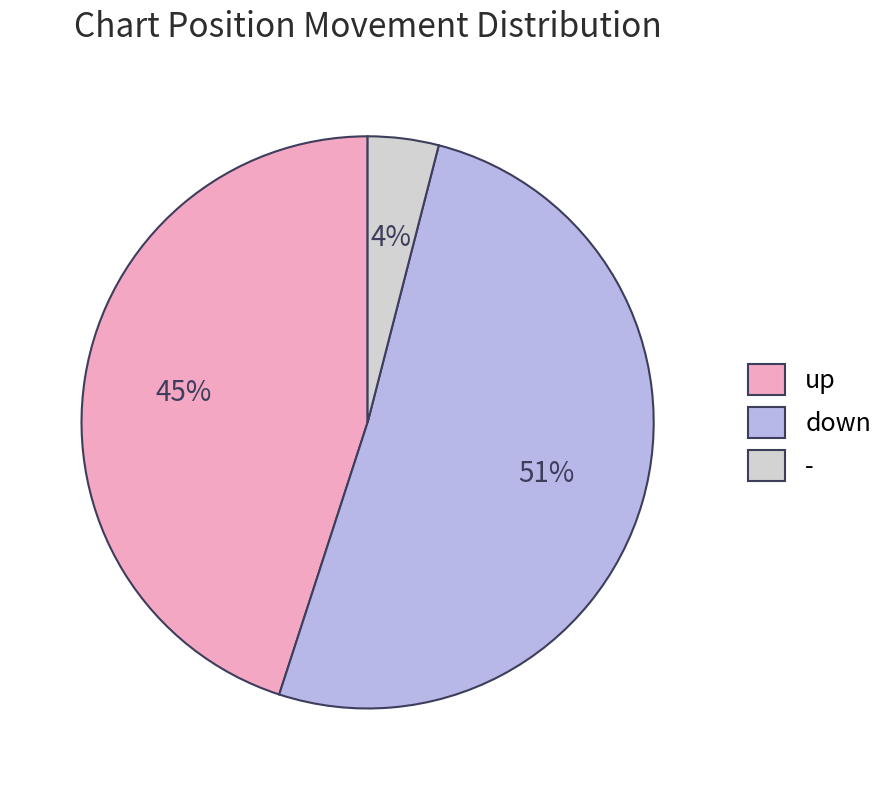

Which category has the smallest portion of the pie?

-